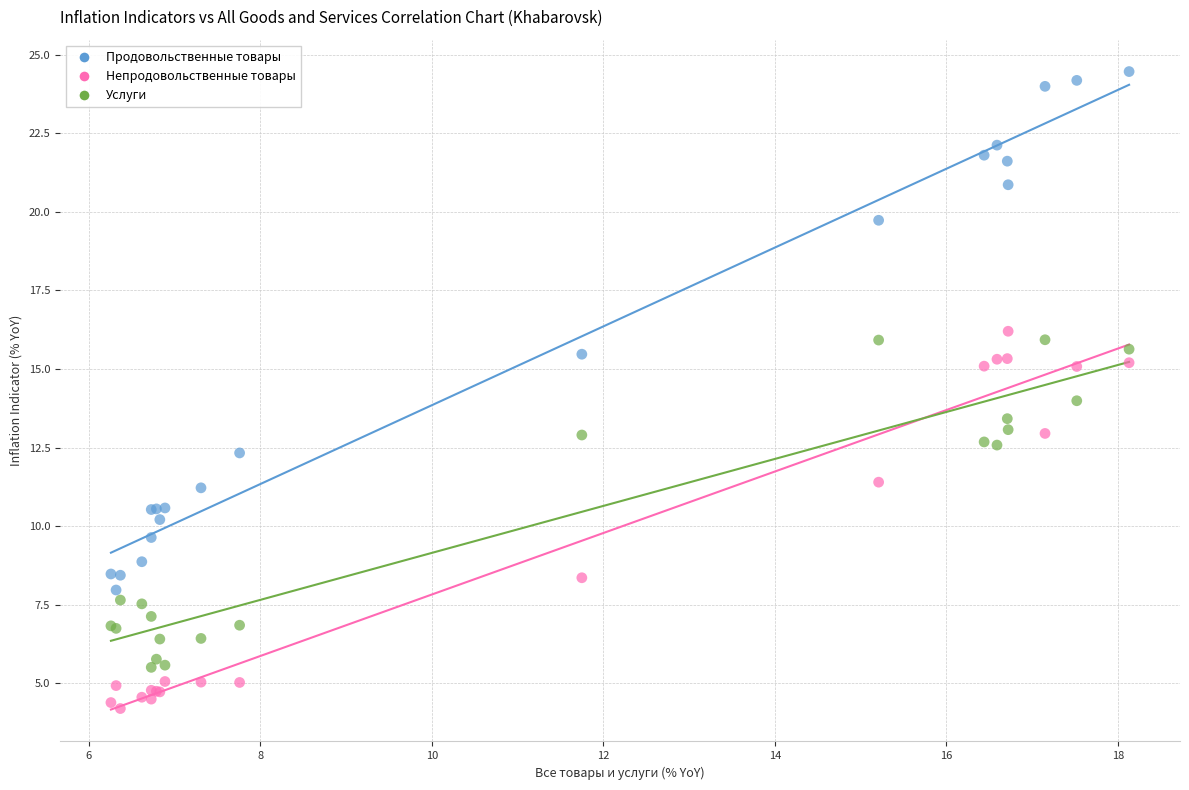

Which series contains the lowest Y value?

Непродовольственные товары